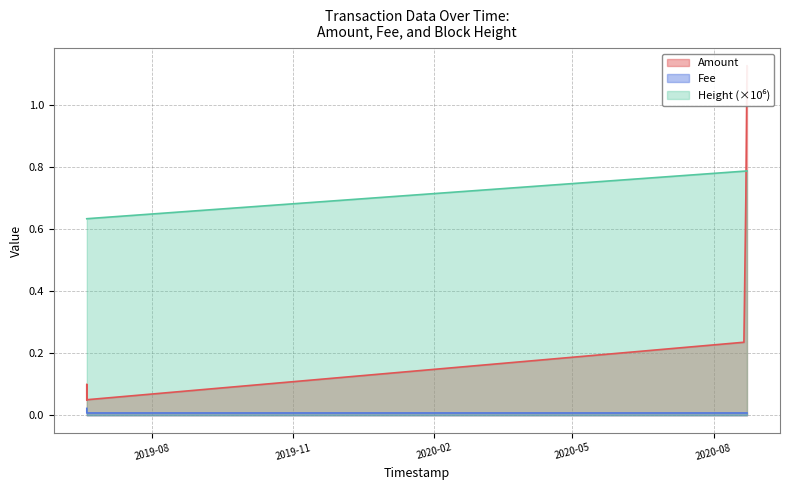

What is the average value of the Height (scaled) series?

0.7